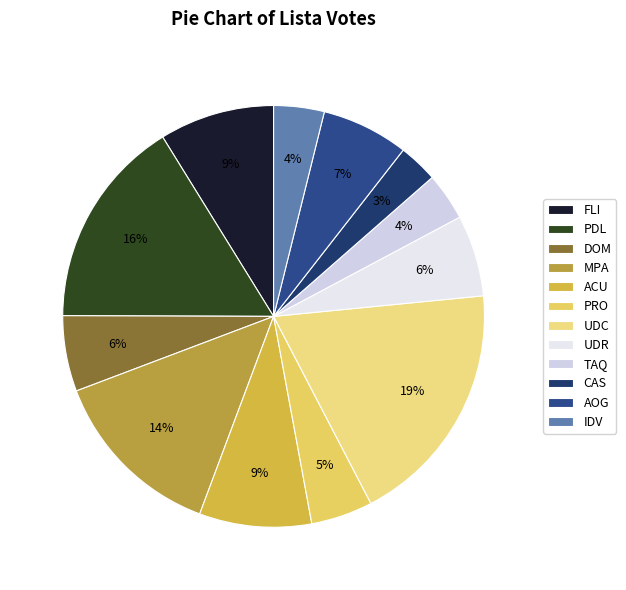

Approximately how many times larger is the value at PDL compared to UDR?

2.6